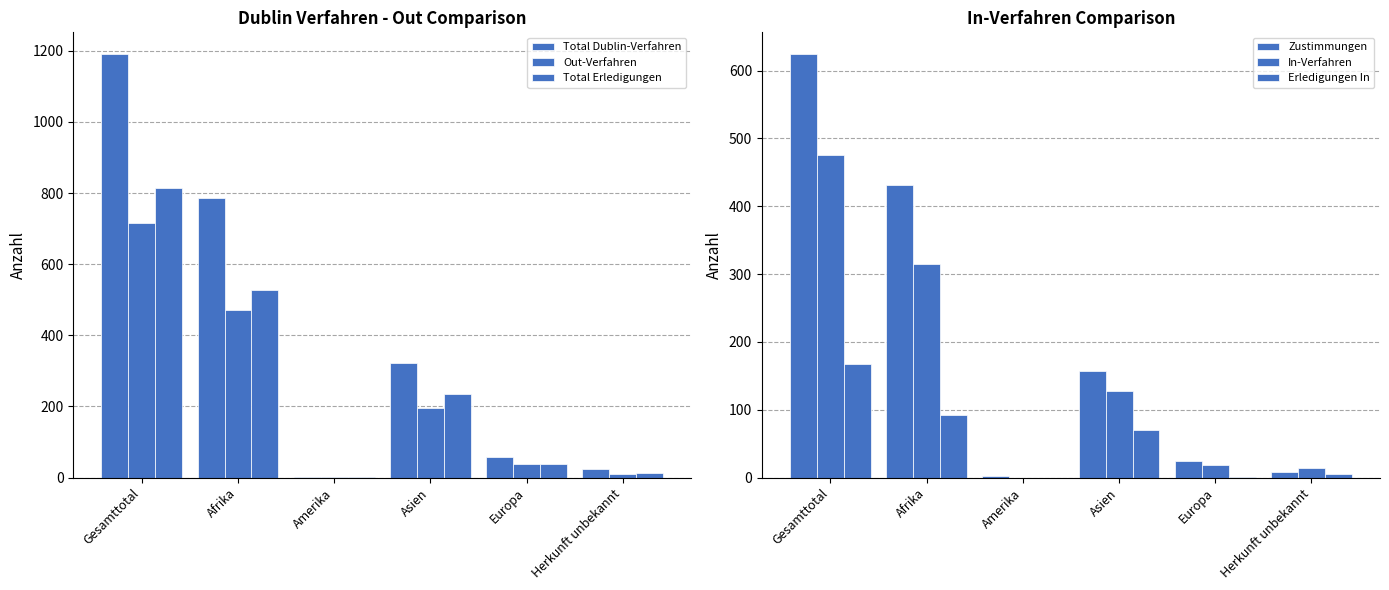

Reading left to right, extract all data points from this chart.

Total Dublin-Verfahren: 1192	786	3	323	57	23
Out-Verfahren: 716	471	3	195	38	9
Total Erledigungen: 813	527	3	234	37	12
Zustimmungen: 625	432	2	157	25	9
In-Verfahren: 476	315	0	128	19	14
Erledigungen In: 168	92	0	70	1	5